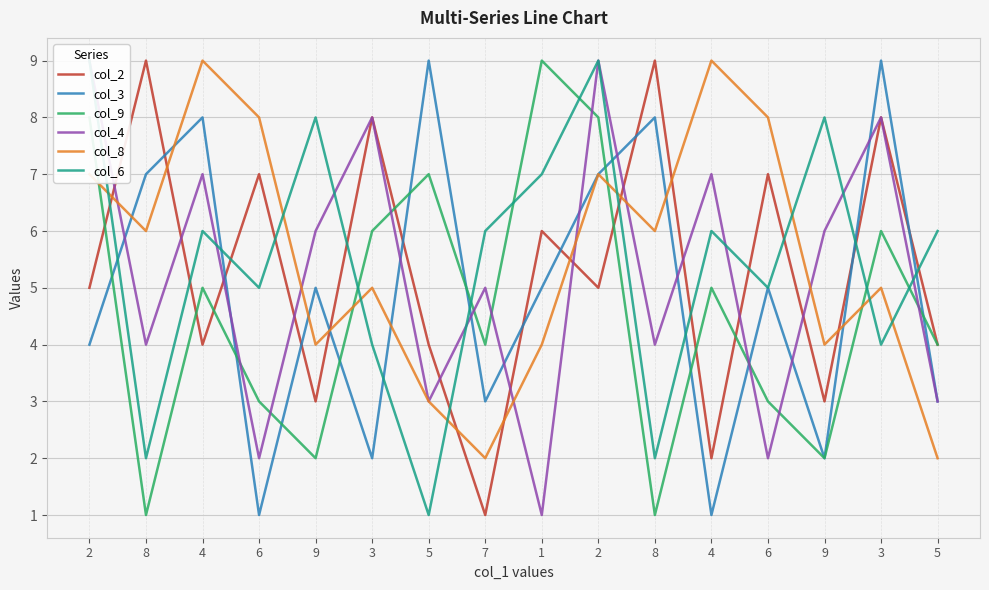

Between which two adjacent categories do col_9 and col_8 first intersect?

2 and 8